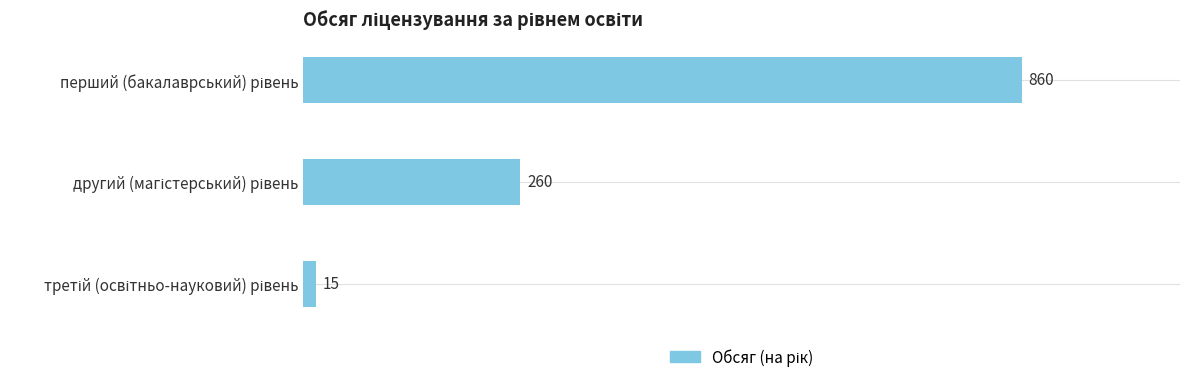

Count the values in the range 15 to 860.

3